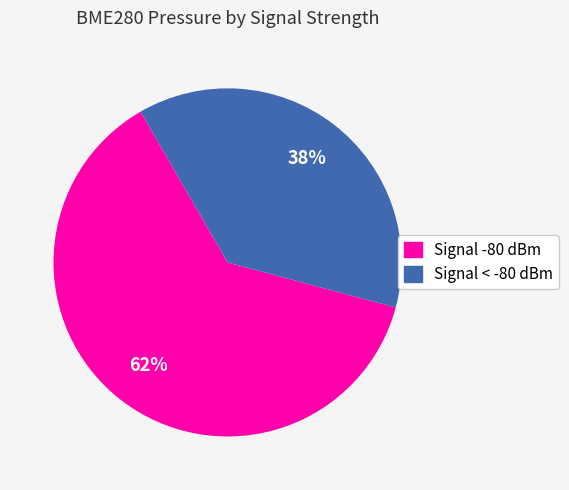

Does Signal < -80 dBm account for over 50% of the chart?

No